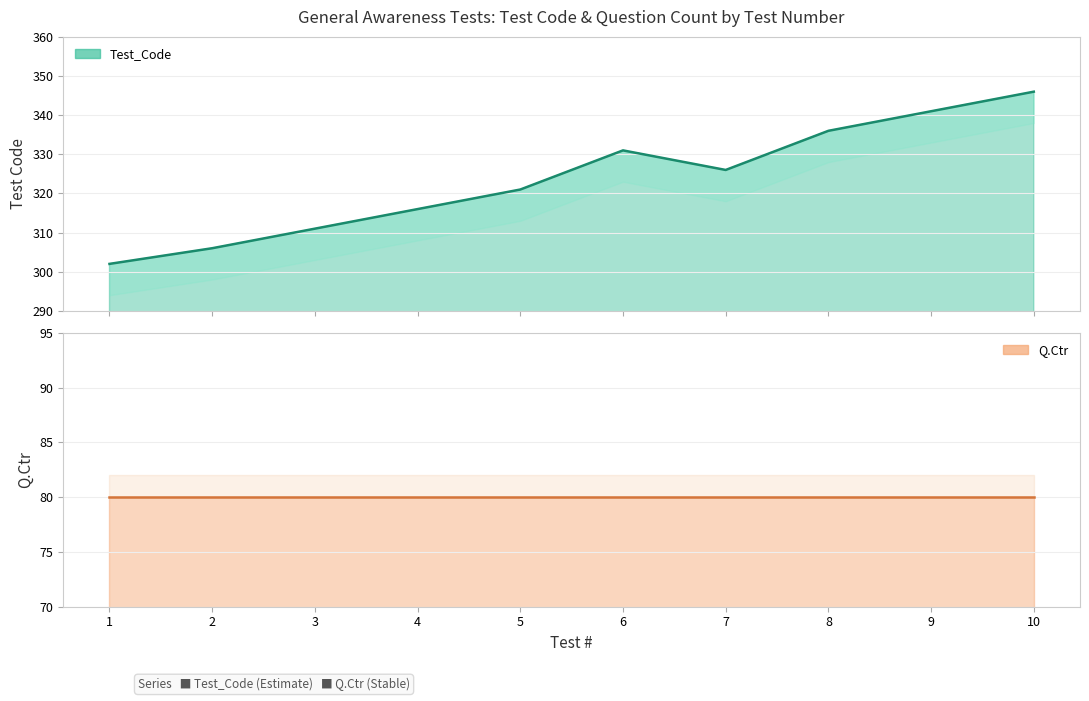

What is the smallest value displayed?

302